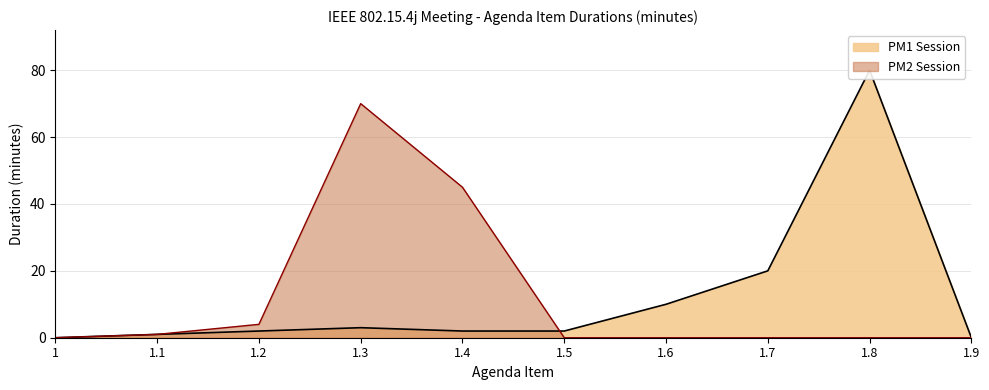

How many distinct data groups are displayed?

2